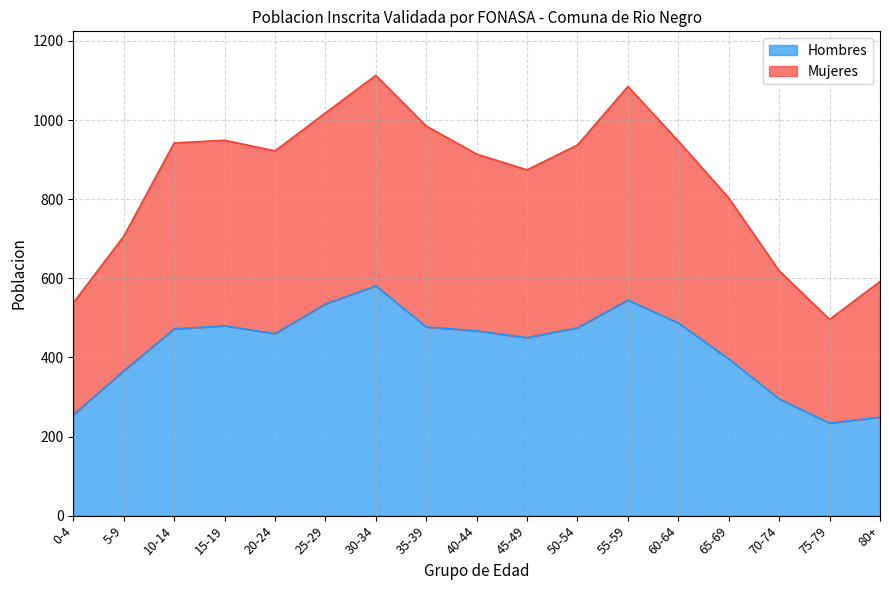

Reading left to right, extract all data points from this chart.

Hombres: 0-4=255	5-9=366	10-14=472	15-19=480	20-24=460	25-29=535	30-34=581	35-39=477	40-44=467	45-49=450	50-54=475	55-59=545	60-64=487	65-69=396	70-74=295	75-79=234	80+=249
Mujeres: 0-4=538	5-9=706	10-14=942	15-19=949	20-24=922	25-29=1018	30-34=1113	35-39=985	40-44=914	45-49=874	50-54=937	55-59=1085	60-64=947	65-69=803	70-74=619	75-79=496	80+=592